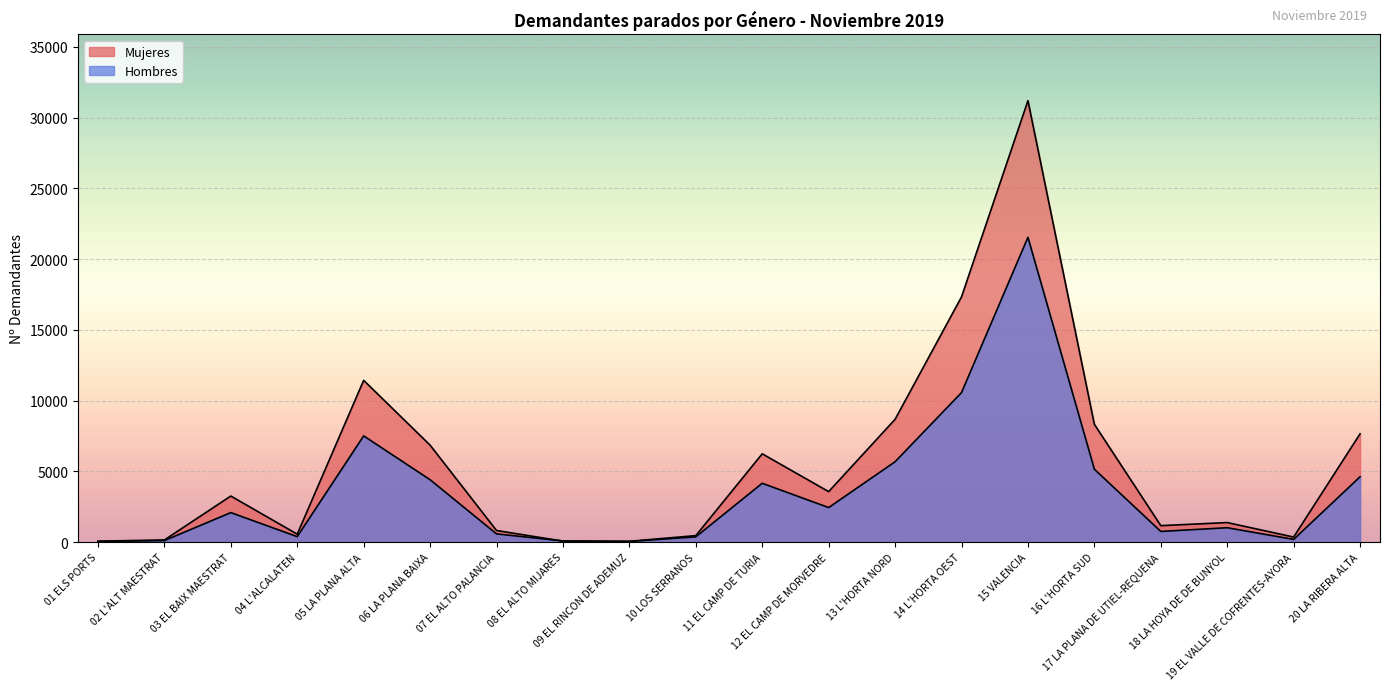

What is the sum of the Hombres values at 05 LA PLANA ALTA and 03 EL BAIX MAESTRAT?

9600